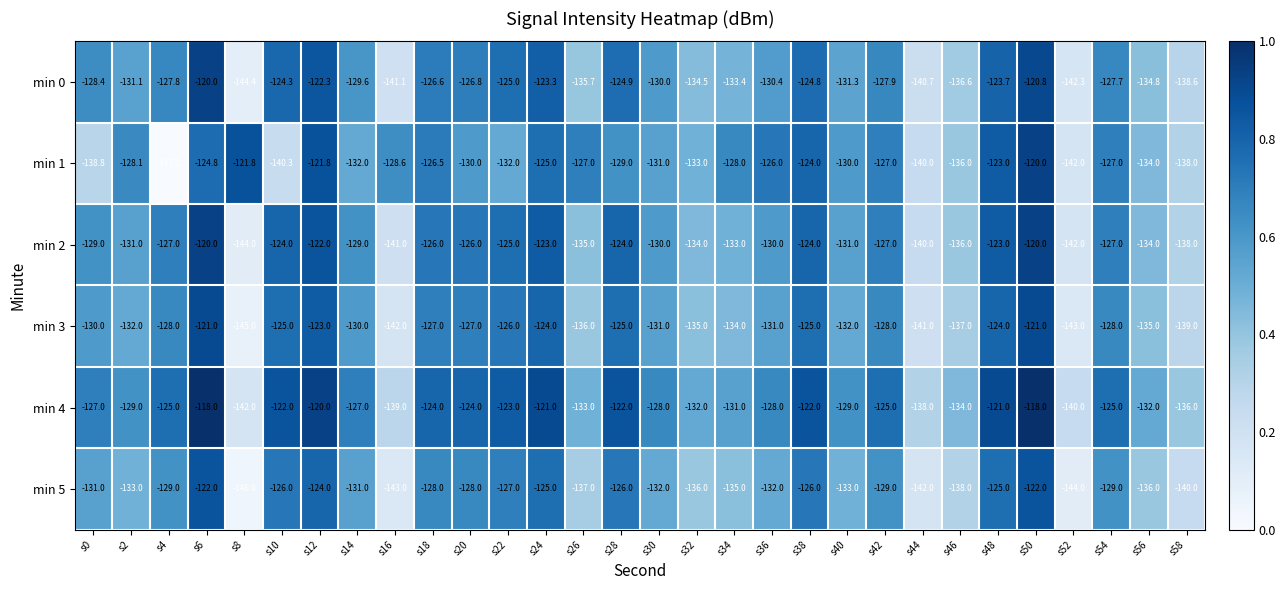

Rank the series at s32 from lowest to highest value.

min 5, min 3, min 0, min 2, min 1, min 4